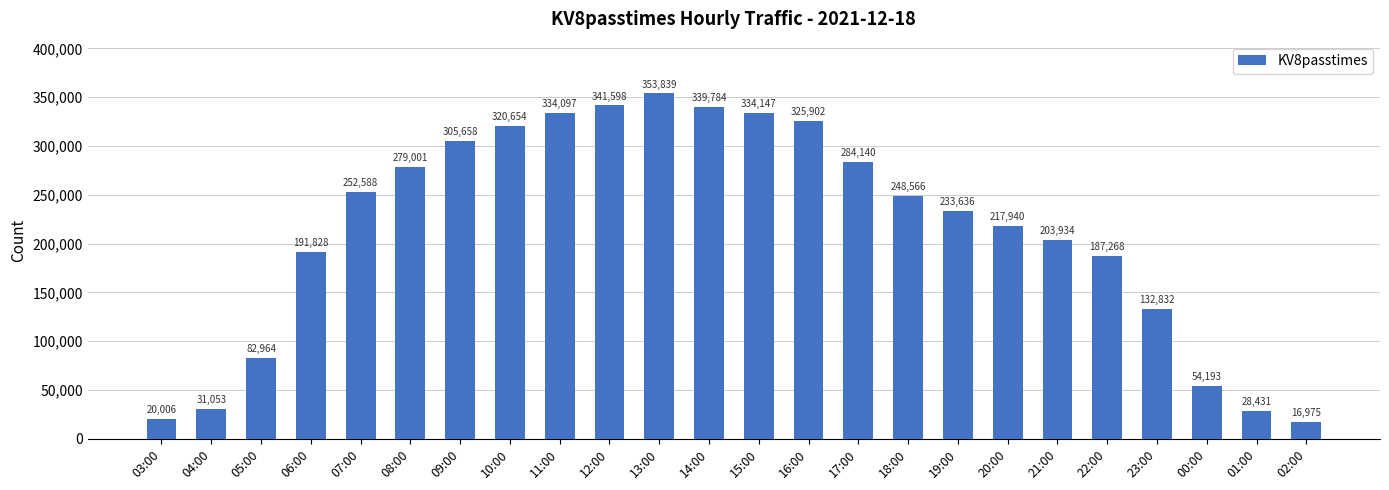

The chart shows a value of 213281 at 11:00. True or false?

False